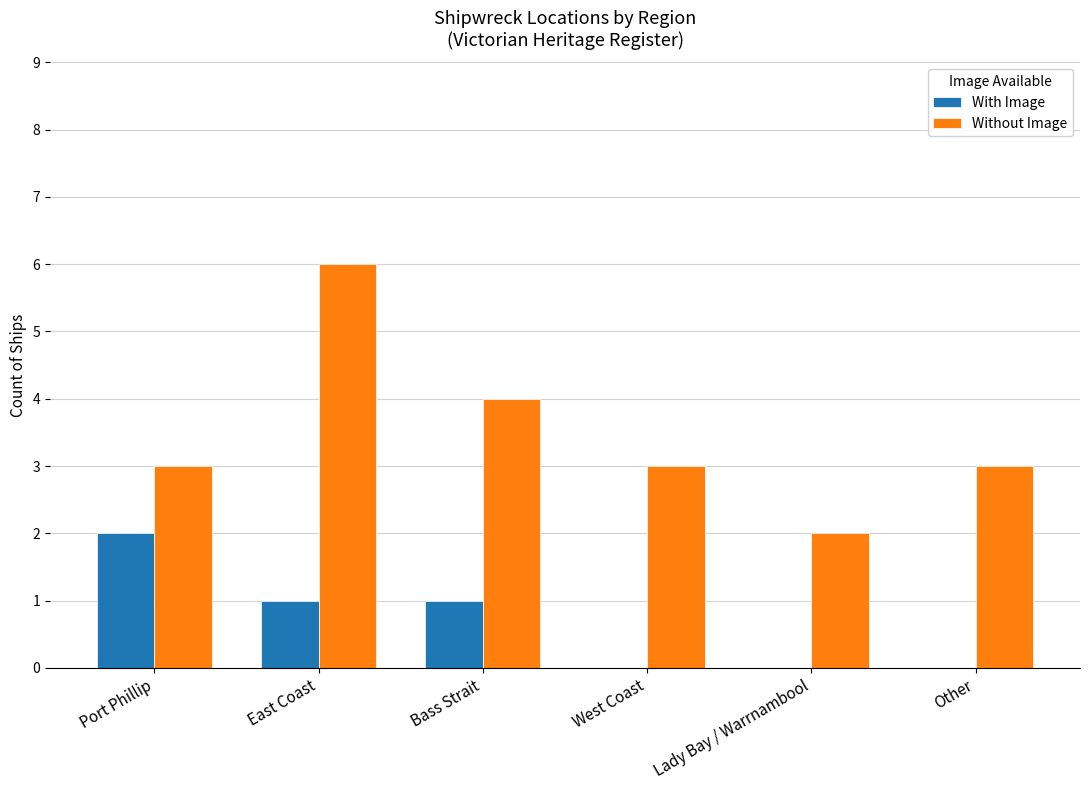

Reading left to right, what are all the values shown in this chart?

With Image: 2	1	1	0	0	0
Without Image: 3	6	4	3	2	3